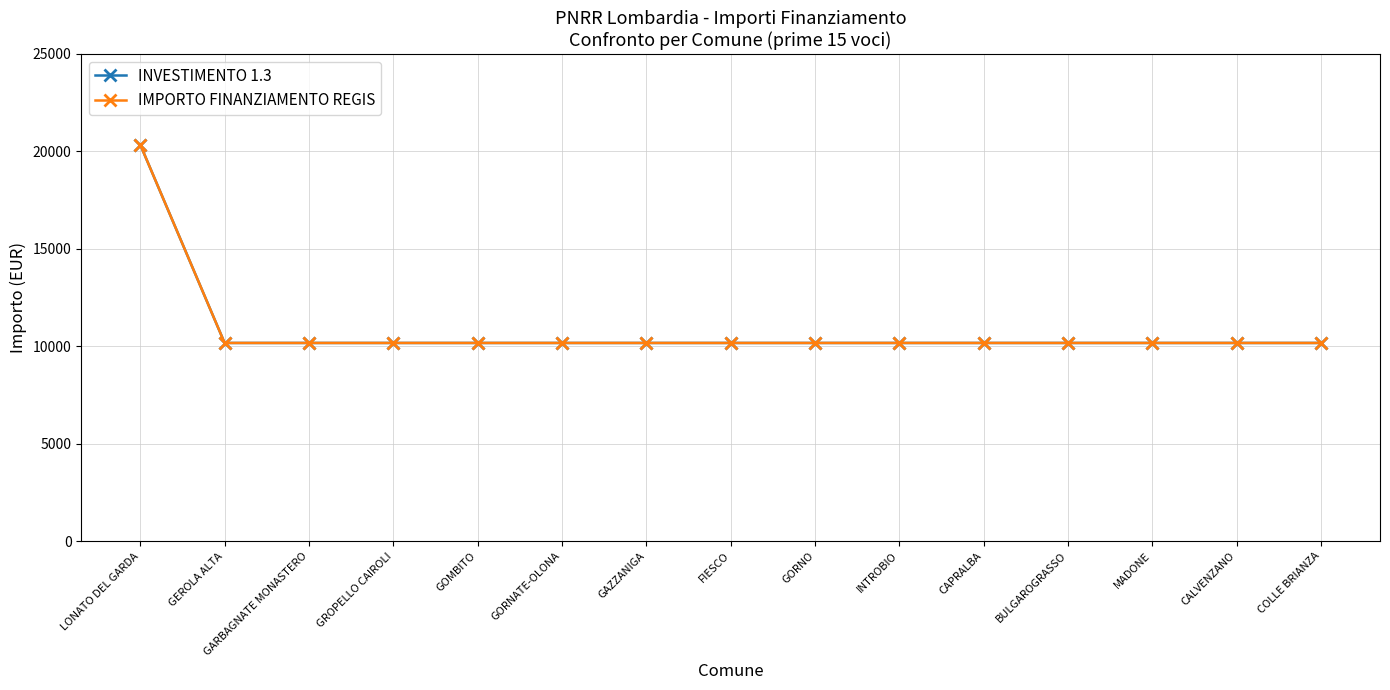

What is the difference between the maximum and minimum values in the IMPORTO FINANZIAMENTO REGIS series?

10172